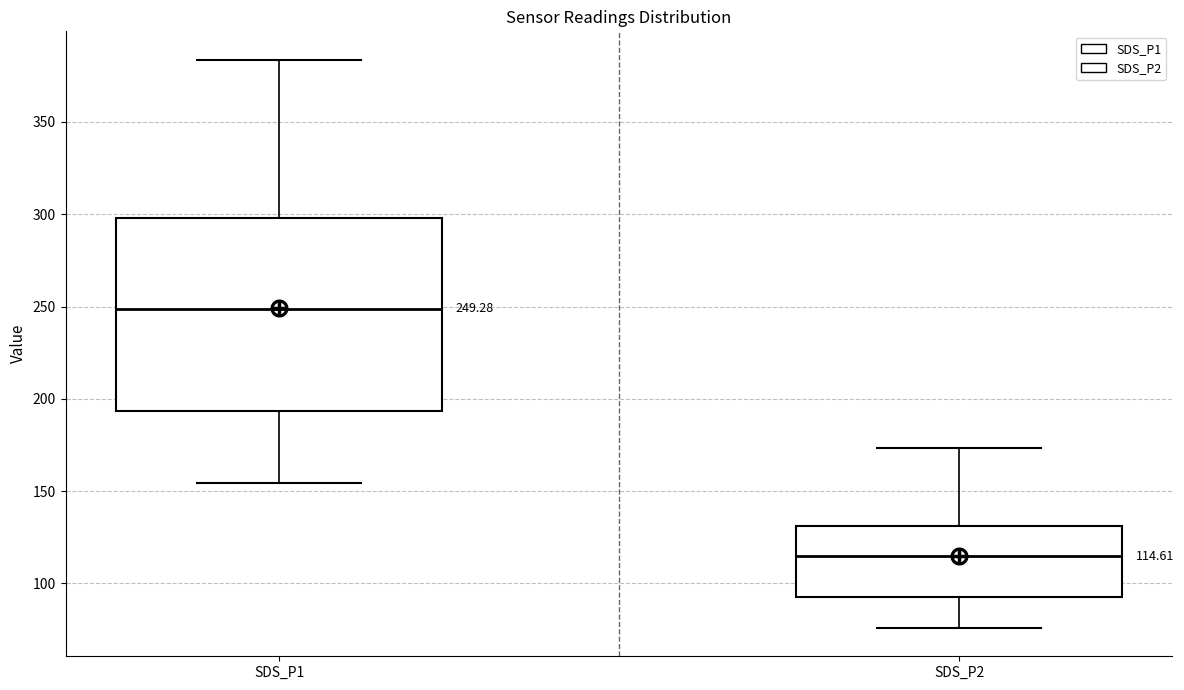

Comparing the boxes themselves (not the whiskers), which one is the tallest?

SDS_P1